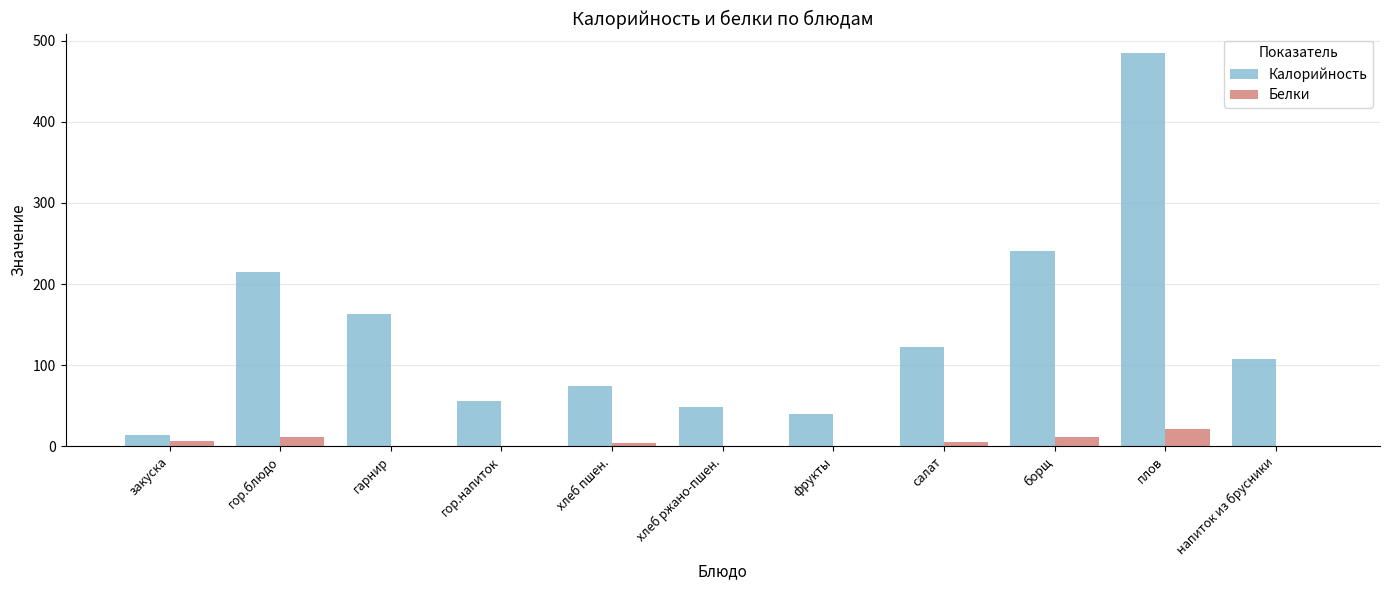

What is the maximum value shown in the chart?

484.6